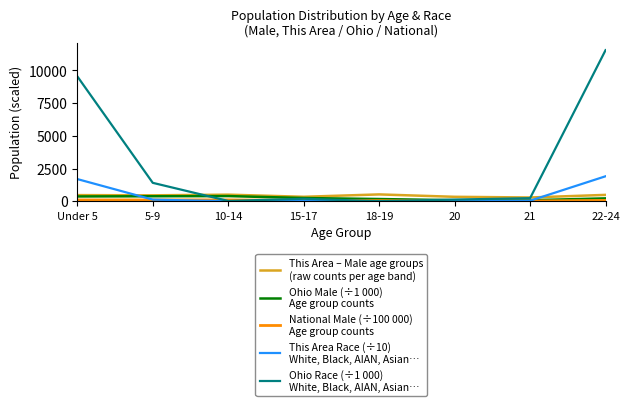

What is the greatest value displayed?

11536.5